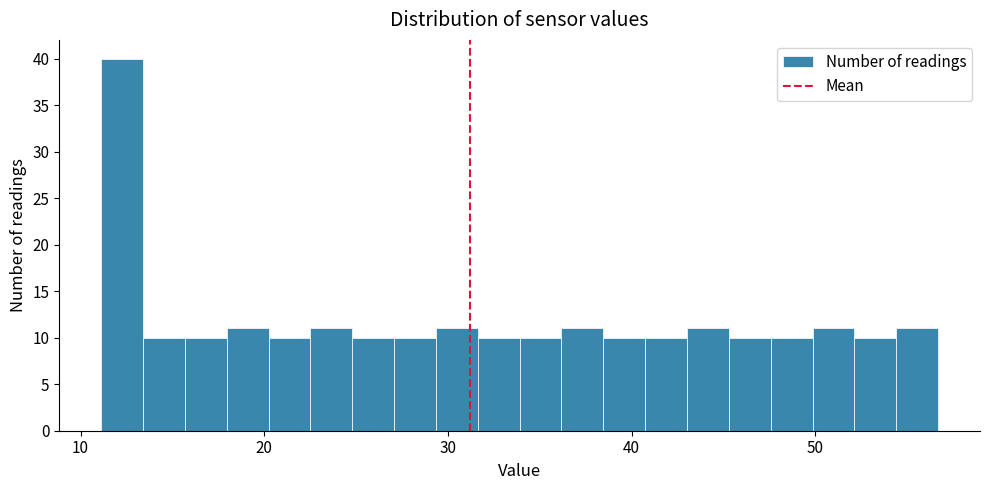

Read against the x-axis, roughly where is the centre of the tallest bar?

12